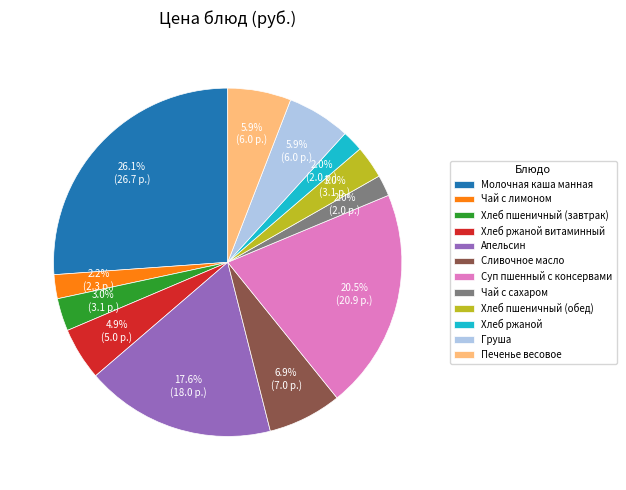

What is the total percentage of Хлеб пшеничный (обед) and Хлеб ржаной витаминный?

7.9%